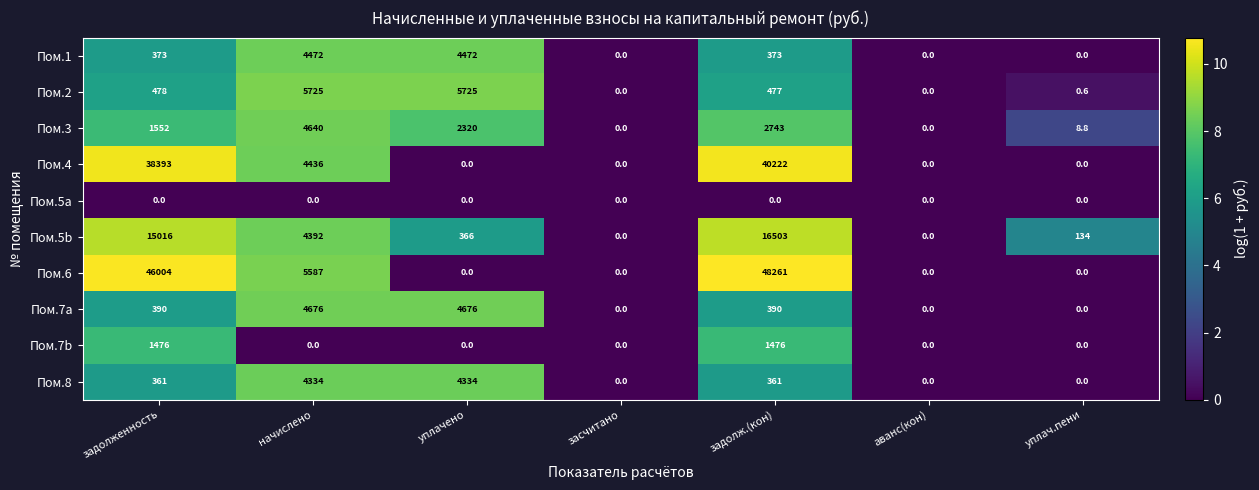

What is the spread (max minus min) of values at задолж.(кон)?

48261.0